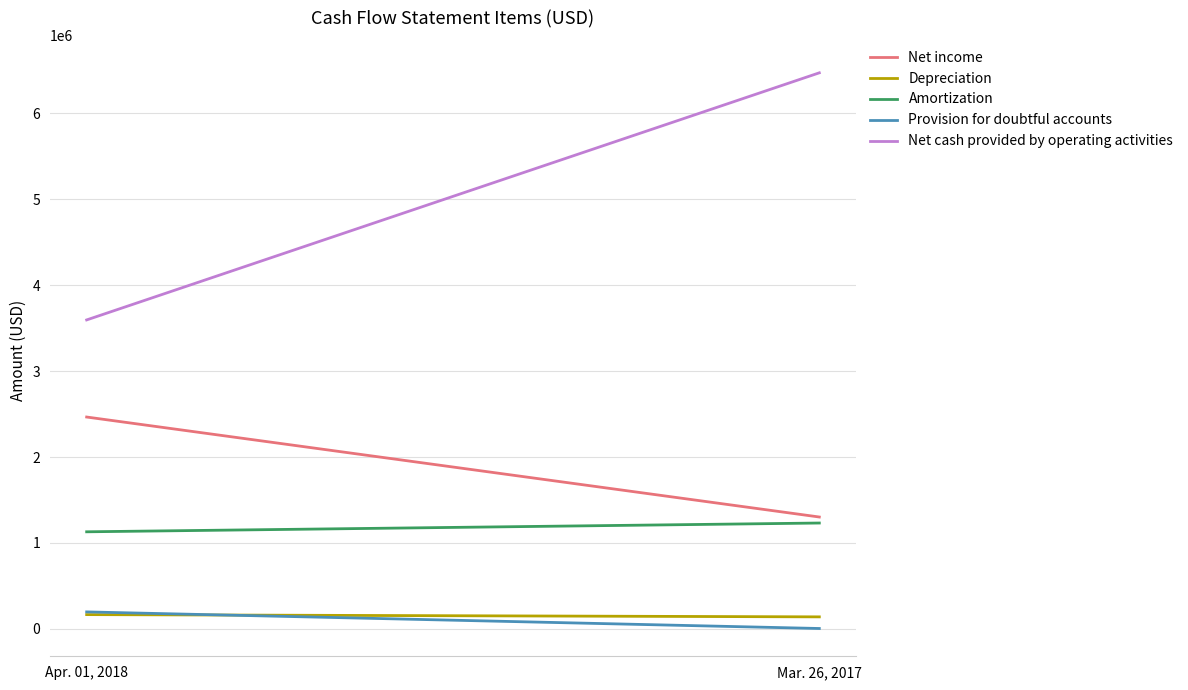

How many values in the Net income series are below 2465571?

1